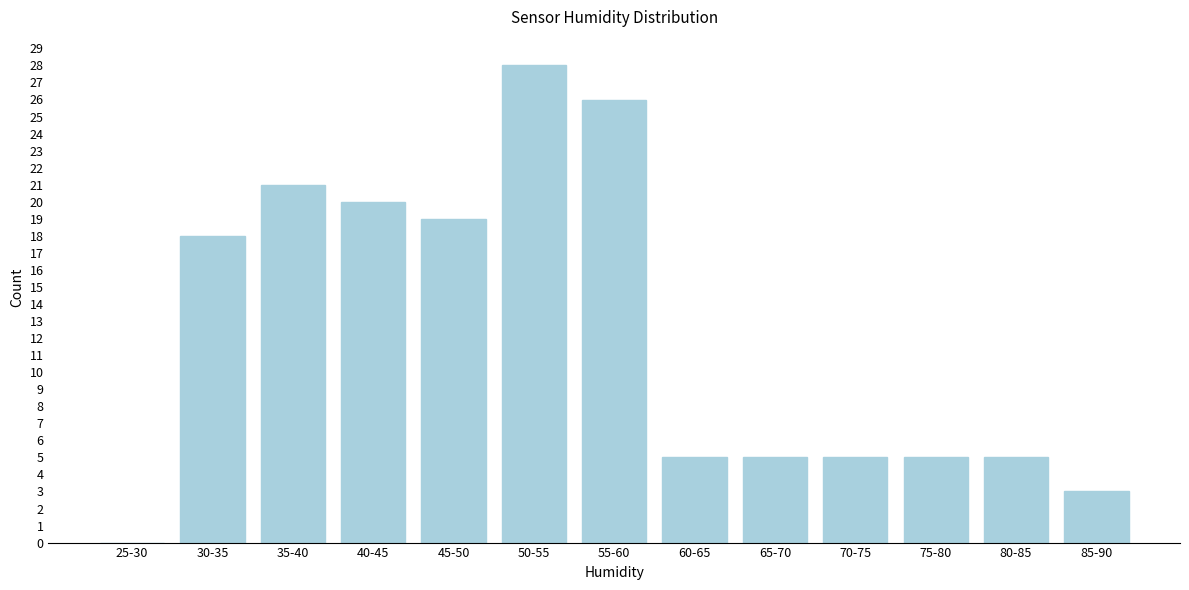

Reading right to left, extract all data points from this chart.

85-90=3	80-85=5	75-80=5	70-75=5	65-70=5	60-65=5	55-60=26	50-55=28	45-50=19	40-45=20	35-40=21	30-35=18	25-30=0